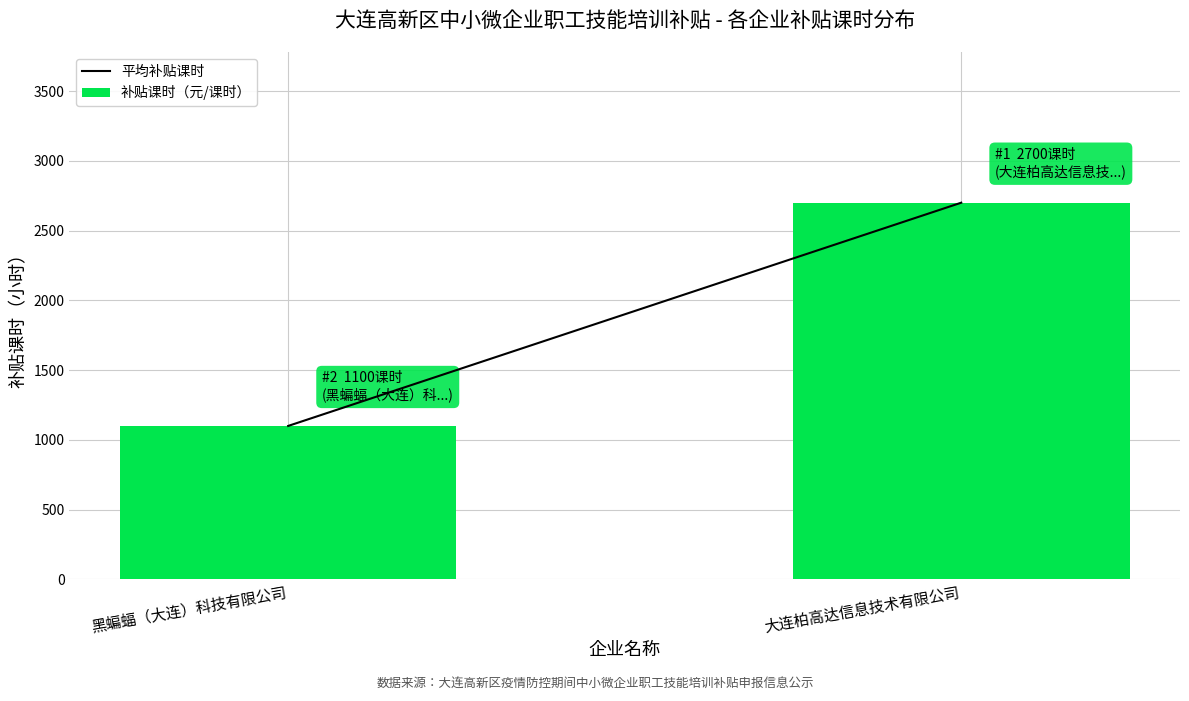

Reading left to right, transcribe all the data shown in this chart.

黑蝙蝠（大连）科技有限公司=1100	大连柏高达信息技术有限公司=2700